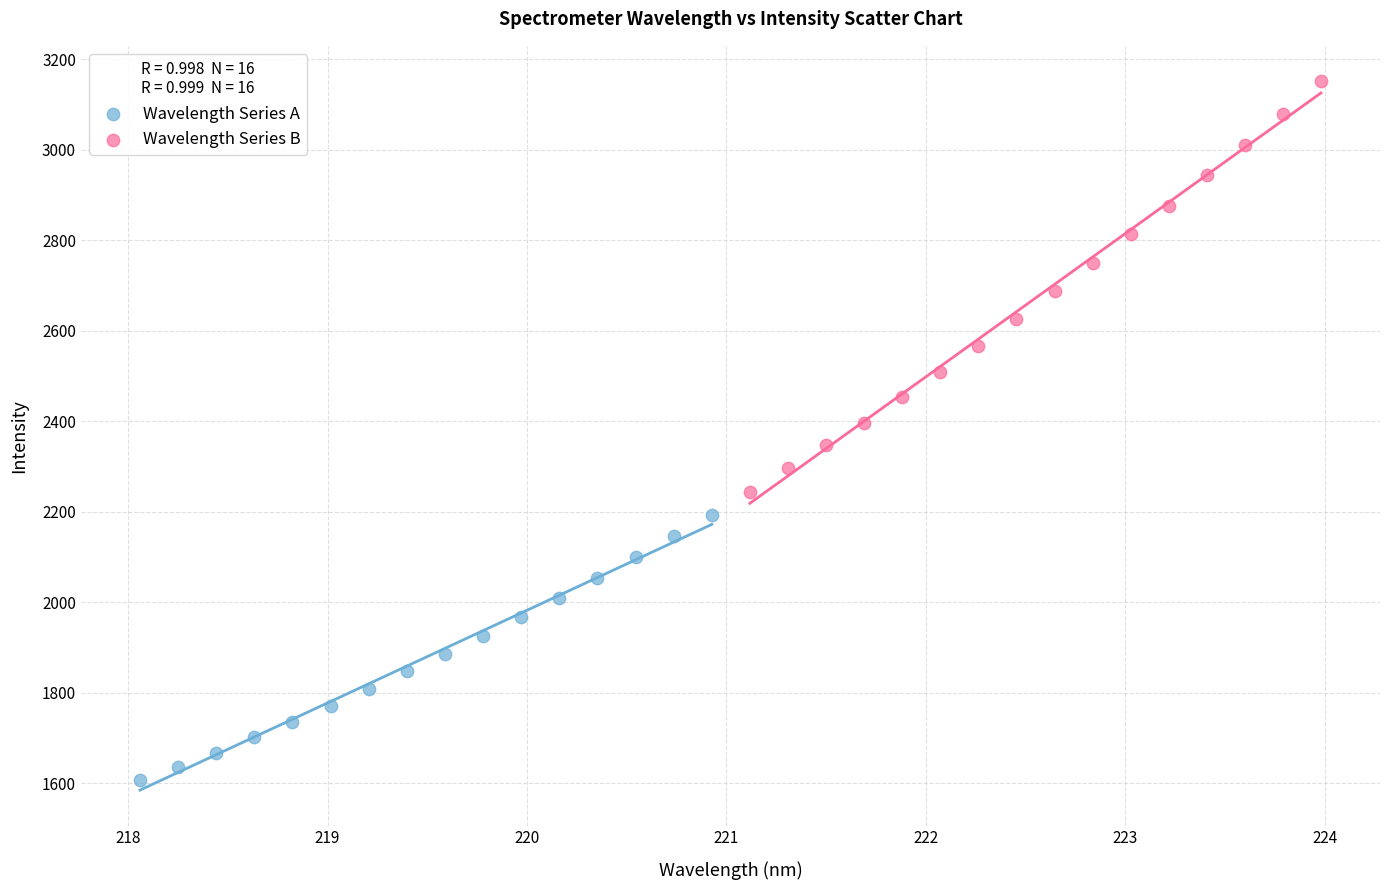

Which series contains the lowest Y value?

Wavelength Series A